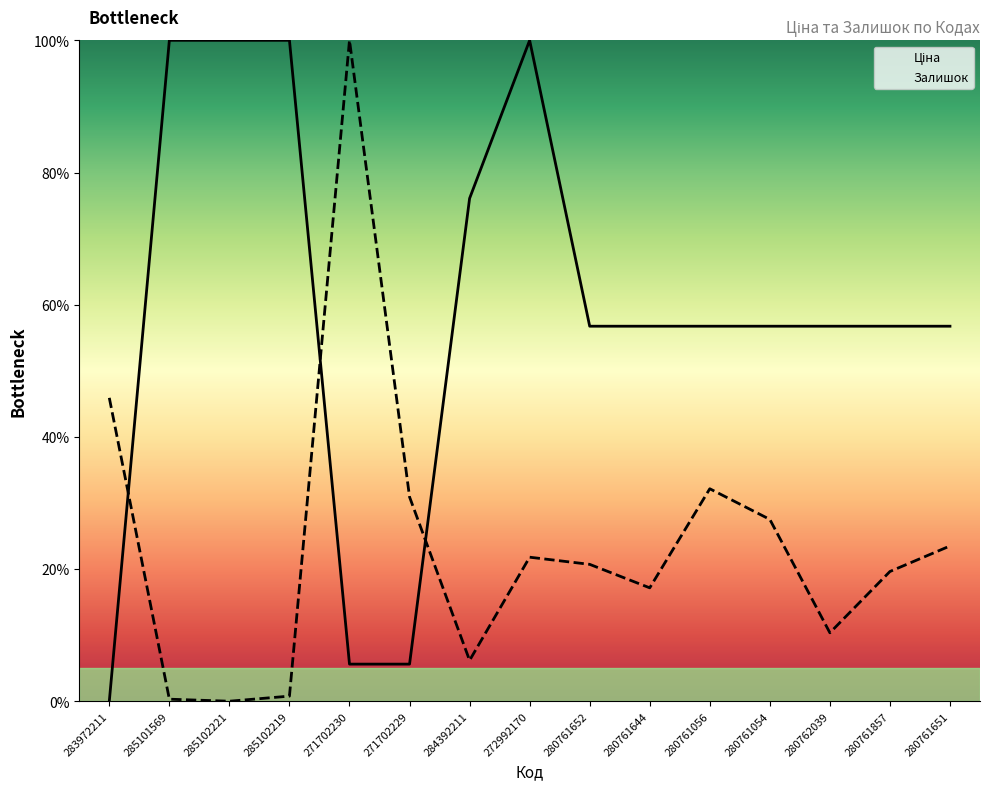

At which label is Ціна closest to 50?

280761652